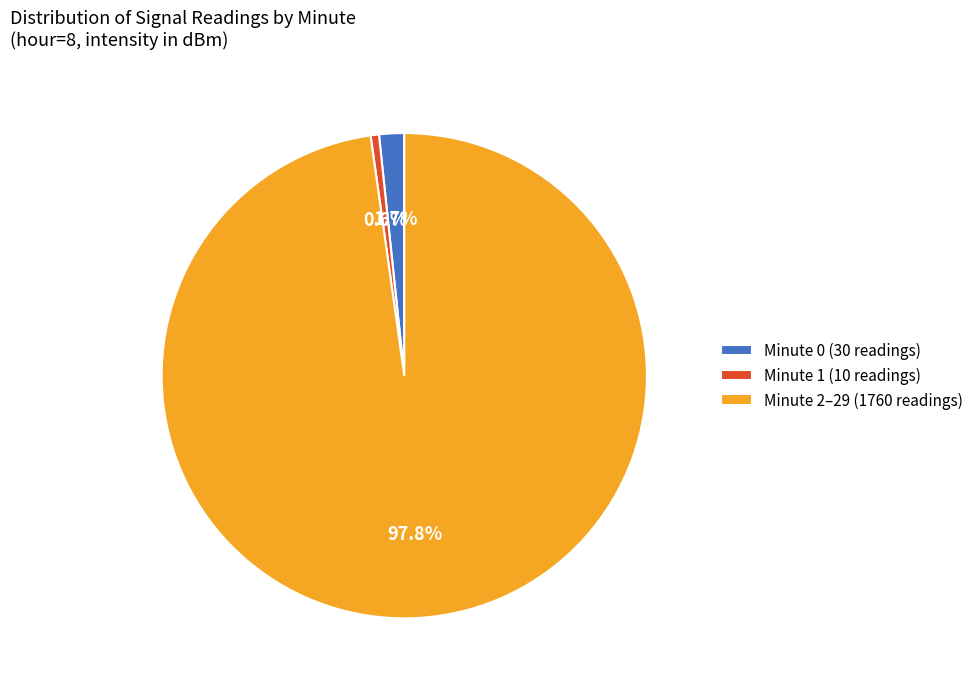

What is the ratio of the value at Minute 1 to the value at Minute 2?

0.0